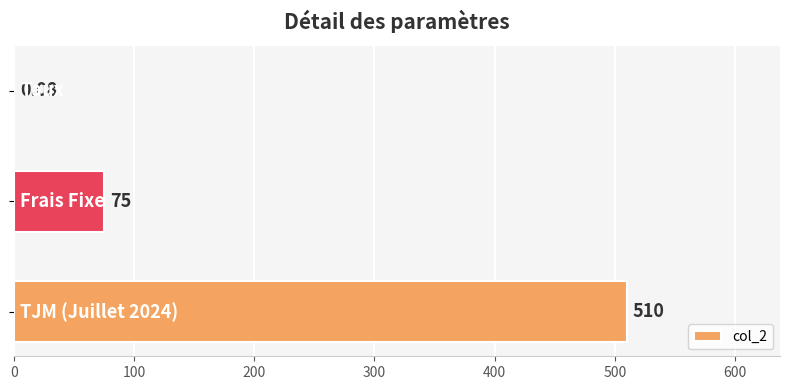

Are the bars horizontal?

Yes